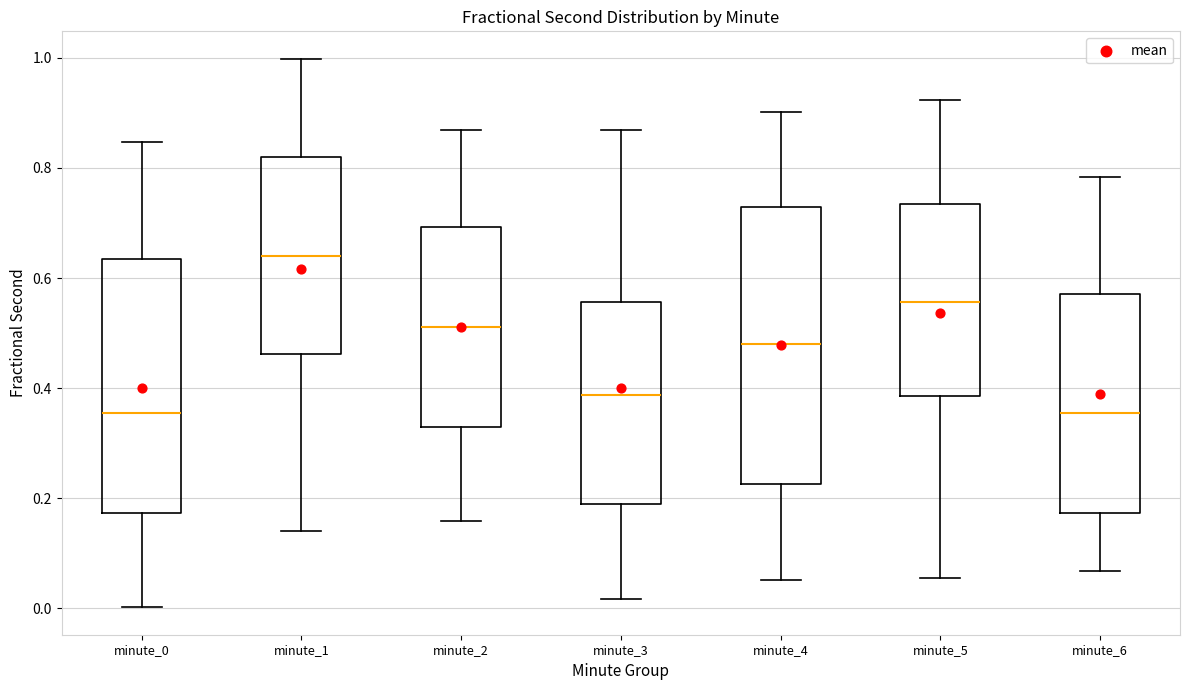

Reading left to right, read every box against the y-axis: the position of its median line, the range the box covers, and the ends of its whiskers. The values are not printed on the chart, so give them approximately, as read against the axis.

minute_0: median 0.36, box 0.18 to 0.64, whiskers 0.00 to 0.84
minute_1: median 0.64, box 0.46 to 0.82, whiskers 0.14 to 1.00
minute_2: median 0.52, box 0.32 to 0.70, whiskers 0.16 to 0.86
minute_3: median 0.38, box 0.20 to 0.56, whiskers 0.02 to 0.86
minute_4: median 0.48, box 0.22 to 0.72, whiskers 0.06 to 0.90
minute_5: median 0.56, box 0.38 to 0.74, whiskers 0.06 to 0.92
minute_6: median 0.36, box 0.18 to 0.58, whiskers 0.06 to 0.78